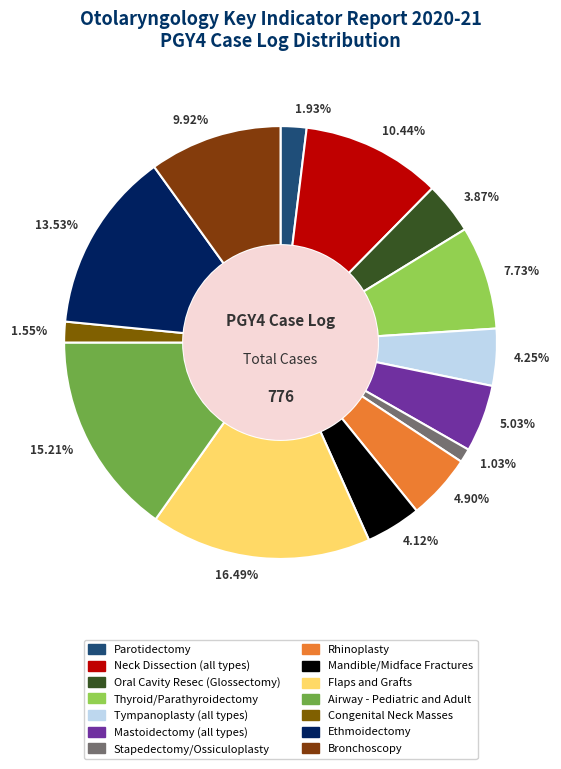

True or false: Parotidectomy accounts for 2% of the total.

True